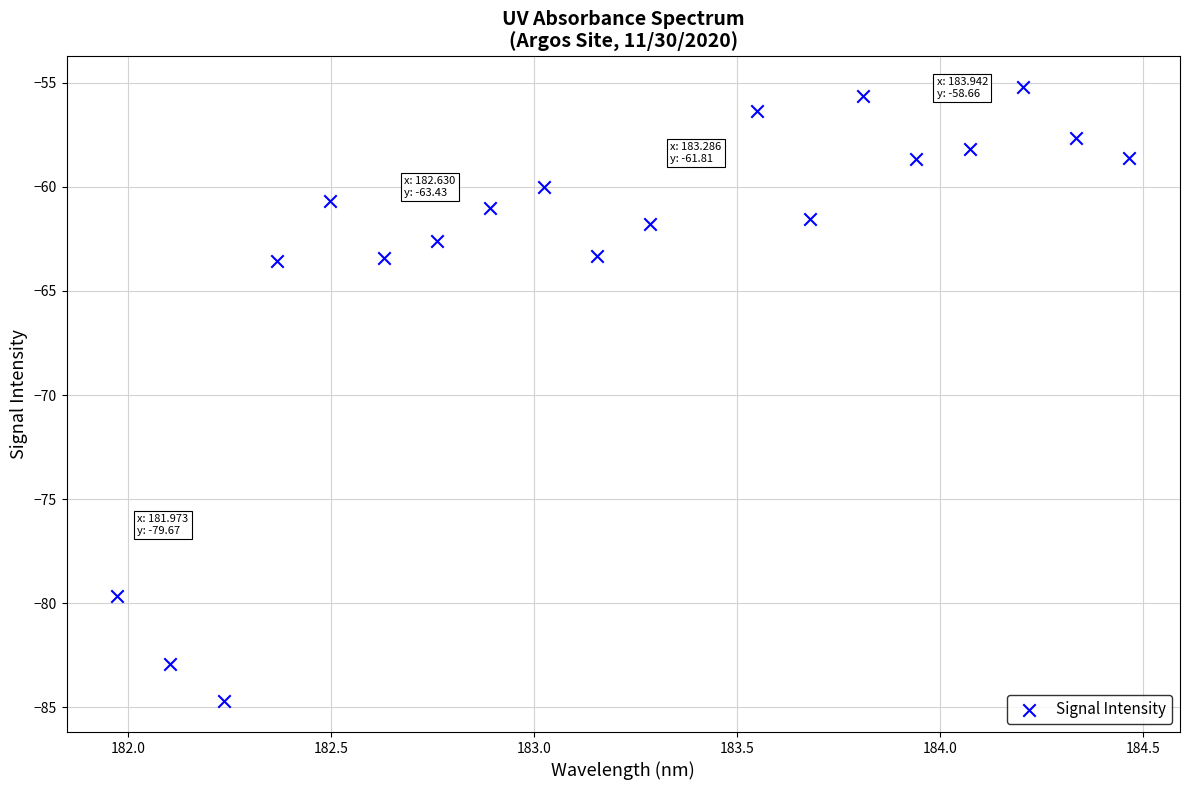

What is the range of X values (max minus min)?

2.5